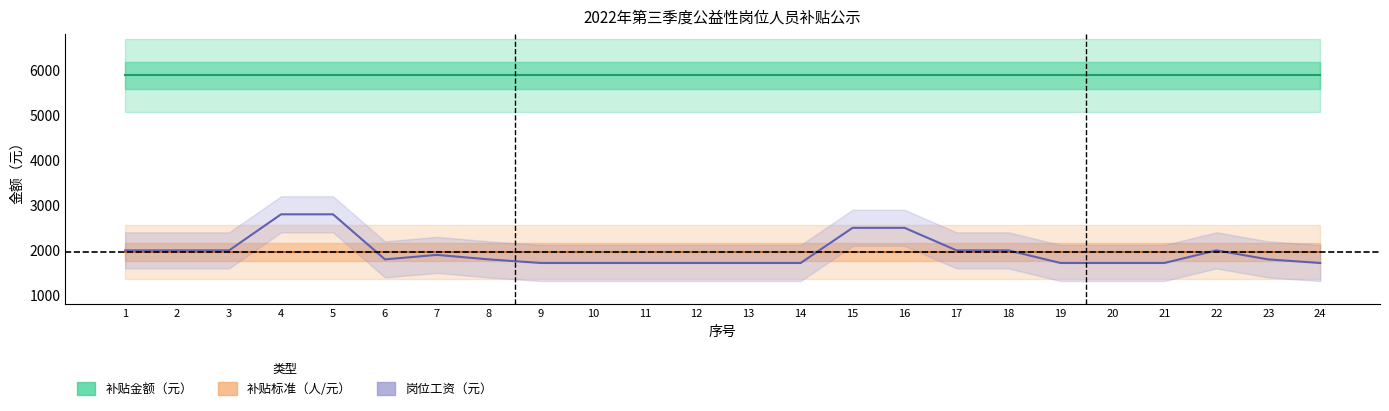

Is it true that 岗位工资（元） equals 1720 at 21?

True